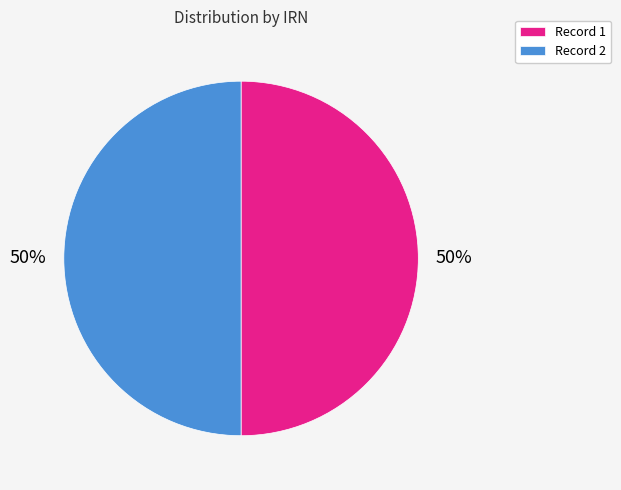

How many slices are in this pie chart?

2